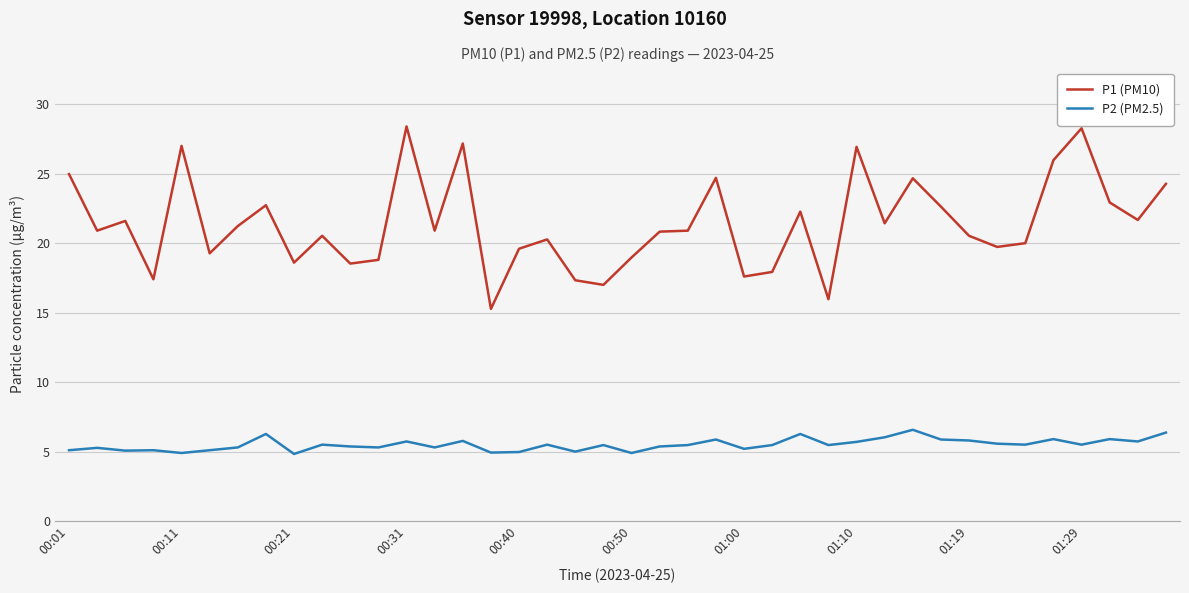

True or false: P2 (PM2.5) and P1 (PM10) cross at least once.

False